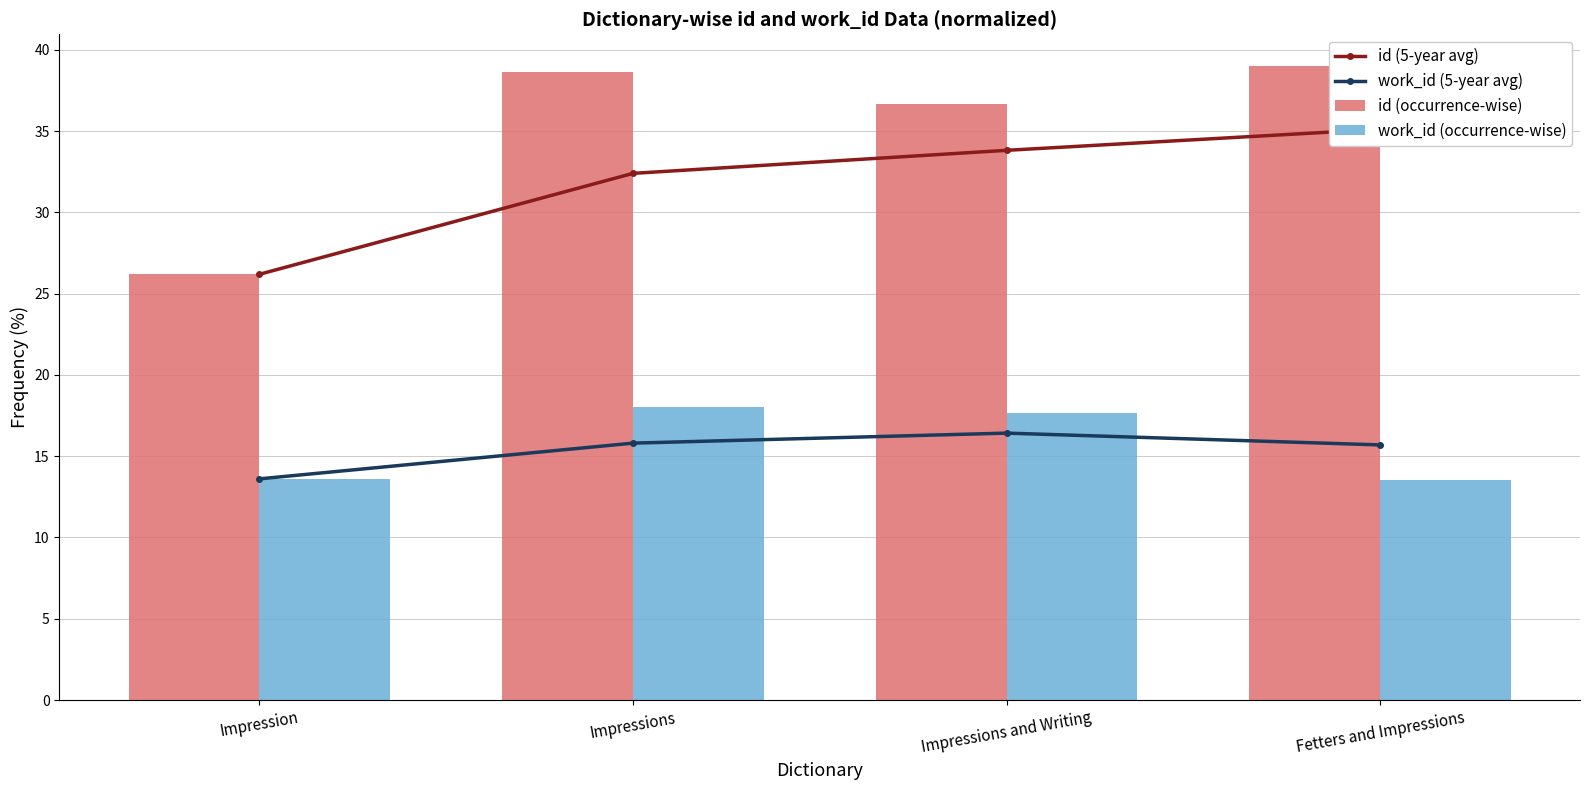

What is the label of the 1st bar from the right?

Fetters and Impressions